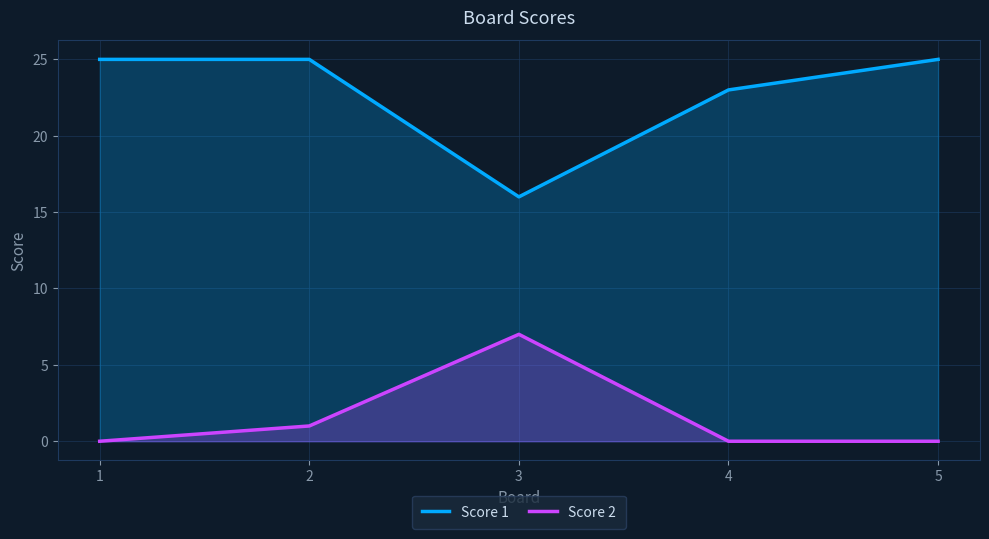

What is the difference between the maximum and minimum values in the Score 1 series?

9